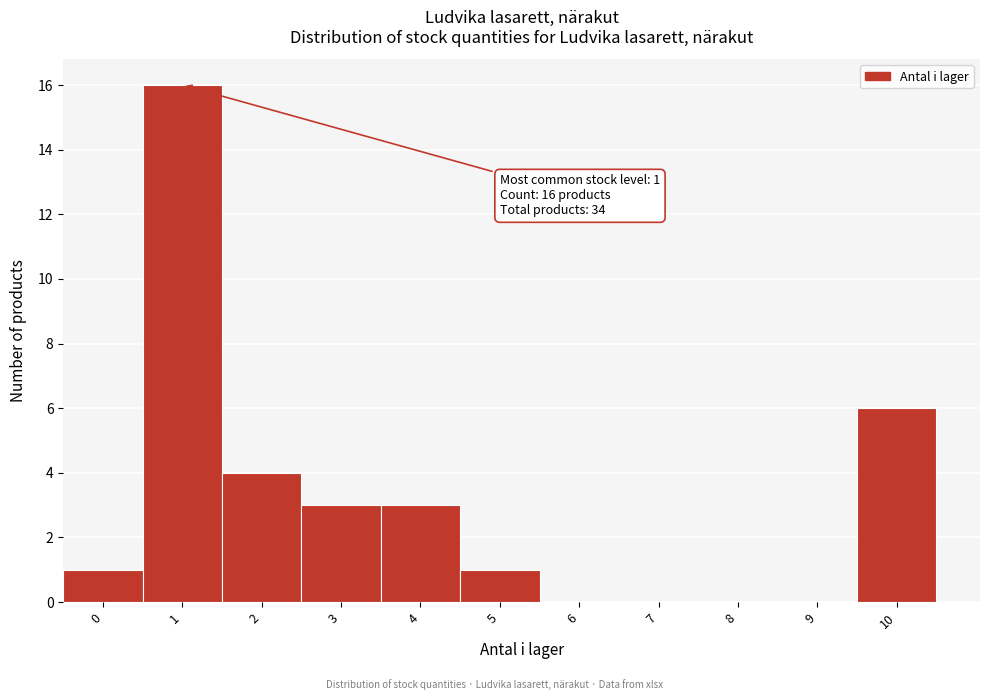

Reading right to left, list all the values displayed in this chart.

10=6	9=0	8=0	7=0	6=0	5=1	4=3	3=3	2=4	1=16	0=1